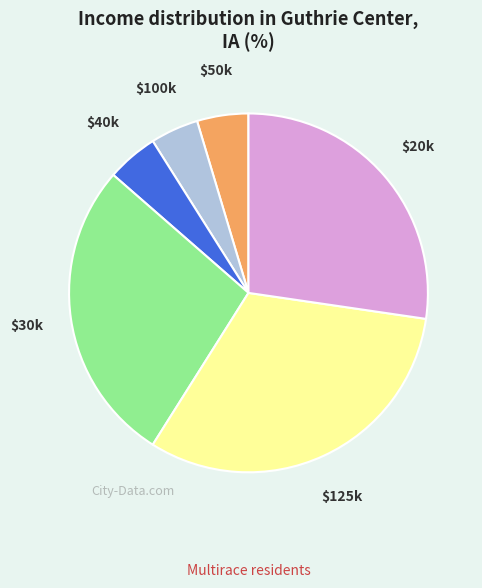

How many segments does this pie chart have?

6